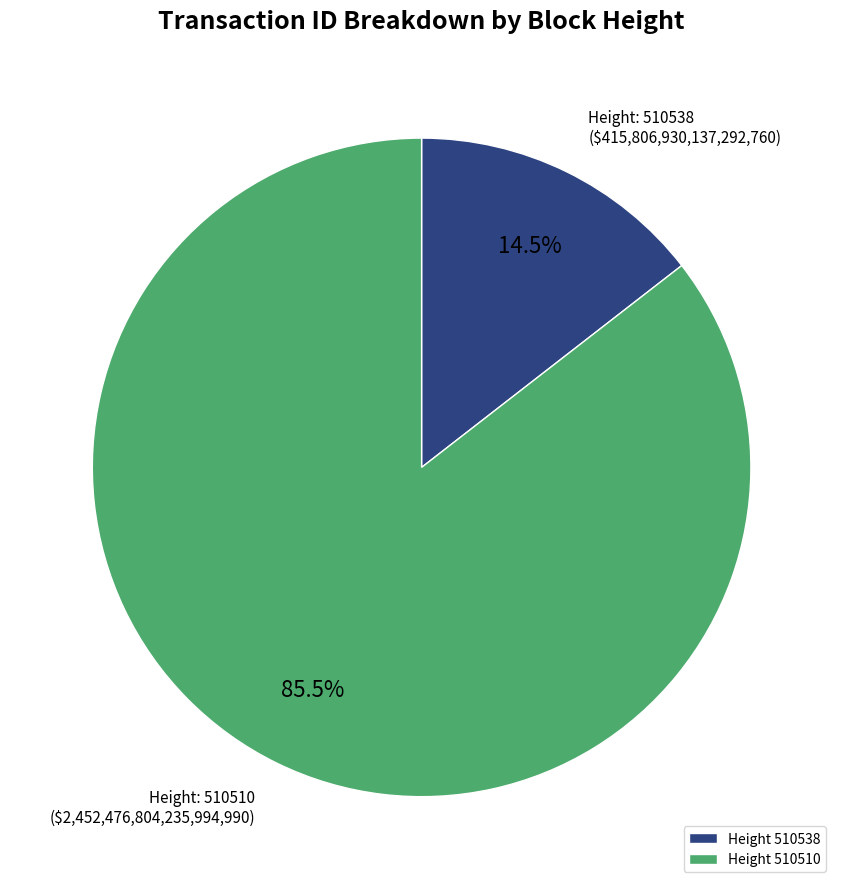

To the nearest percent, what is the average slice percentage?

50%